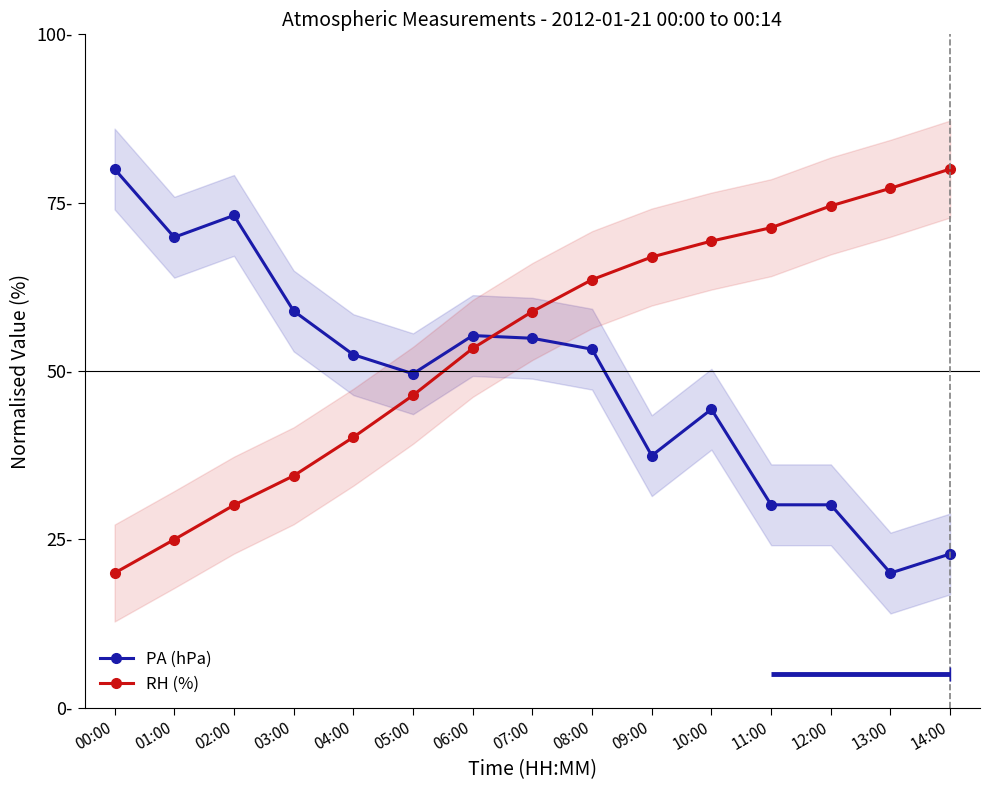

Does the chart display data point markers on the line(s)?

Yes